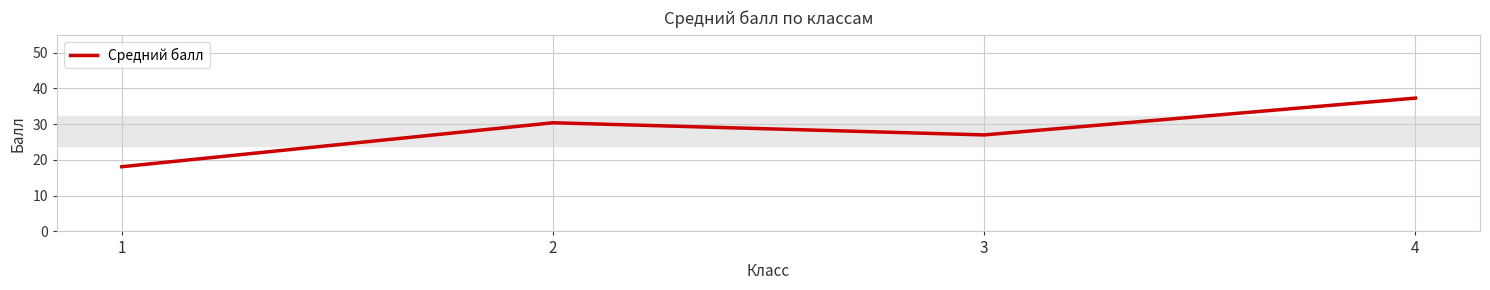

At which category does the chart reach its peak across all series?

4